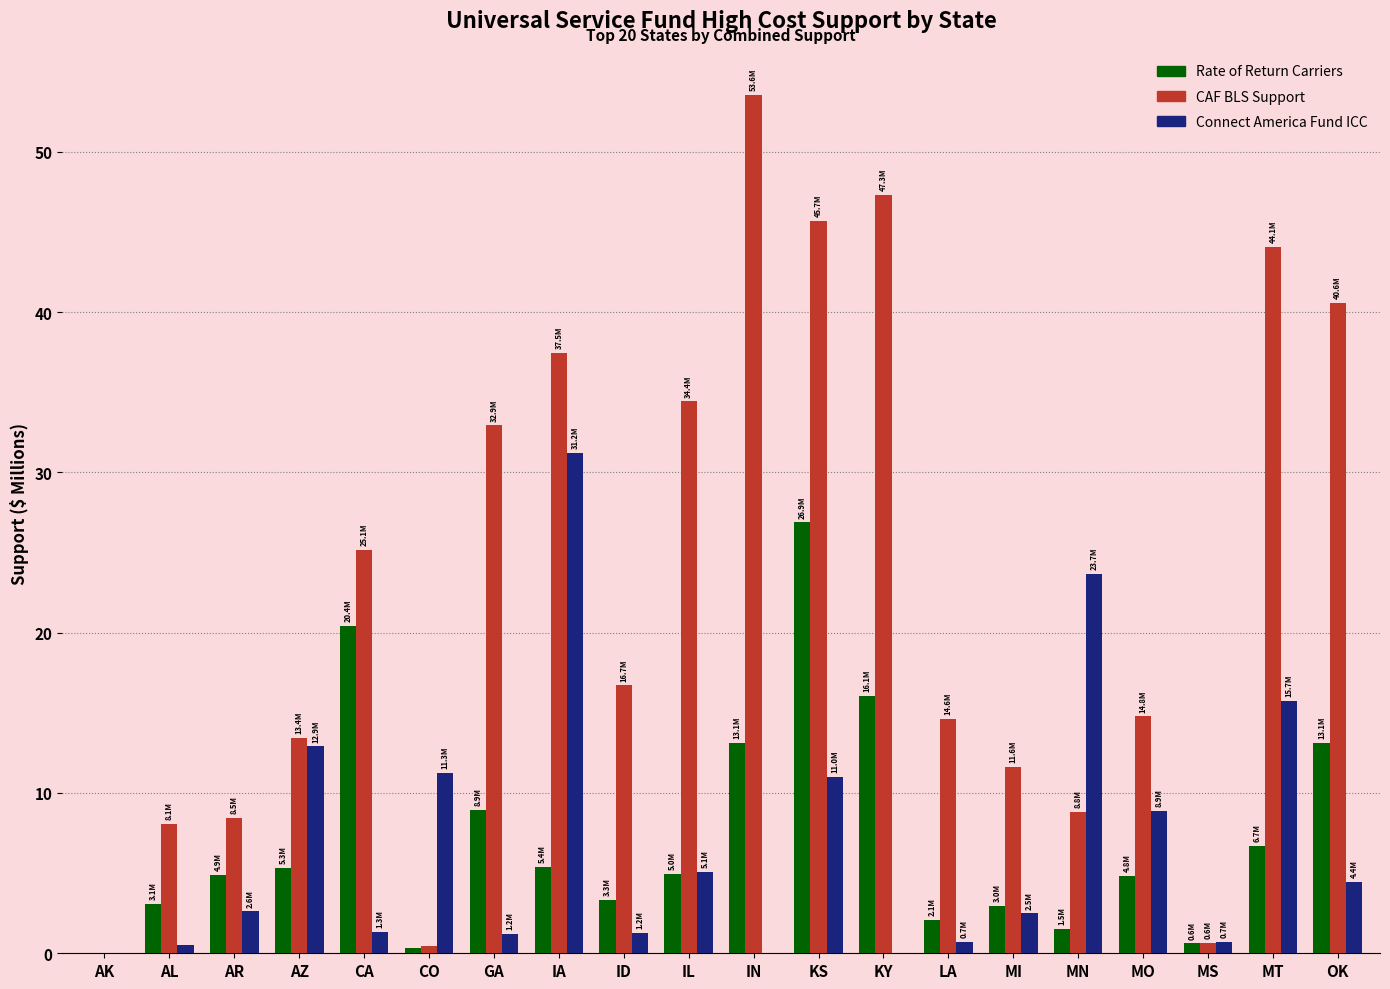

What value does the Rate of Return Carriers series have at IA?

5.4